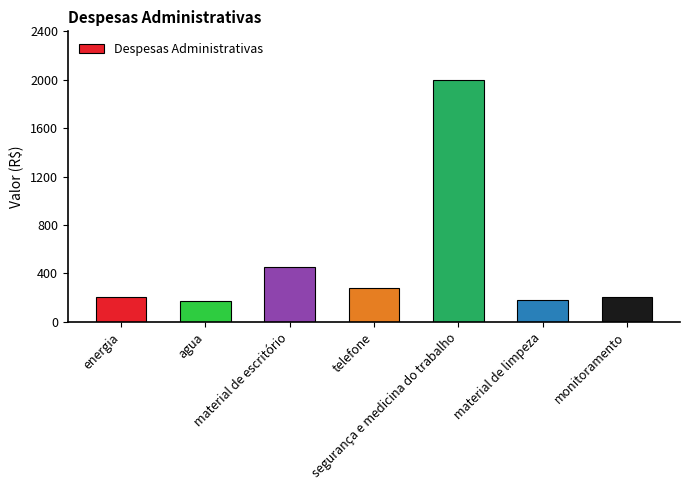

What is the label of the 1st bar from the left?

energia